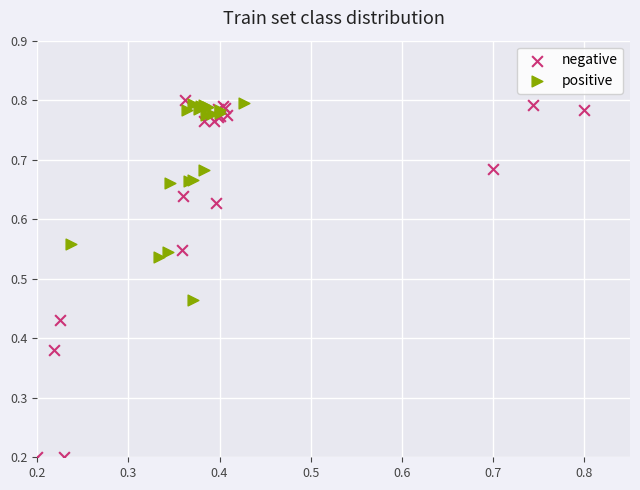

What are all the series names shown in the legend?

negative, positive